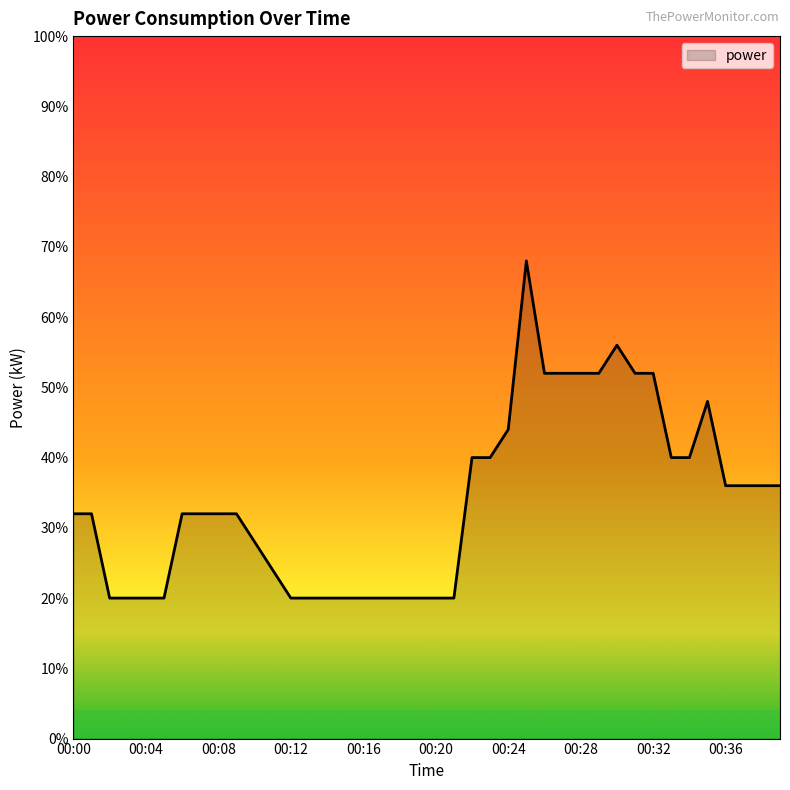

Does the chart display data point markers on the line(s)?

No